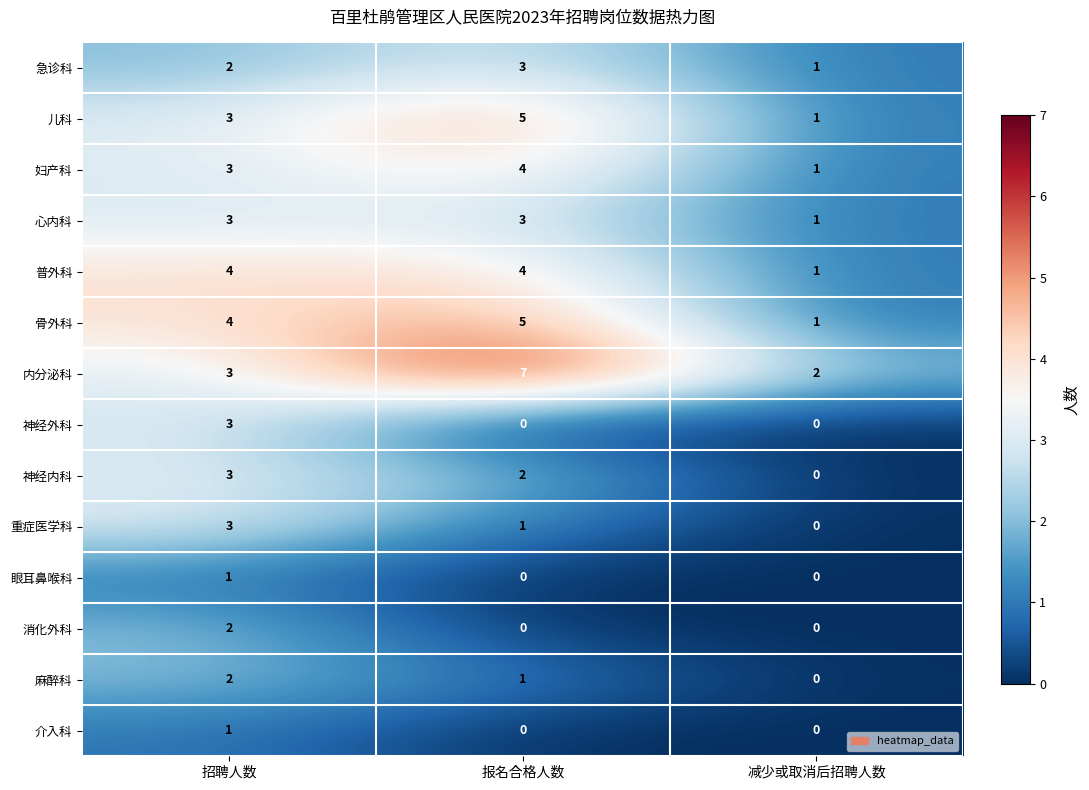

The value of 心内科 at 报名合格人数 is 3. True or false?

True